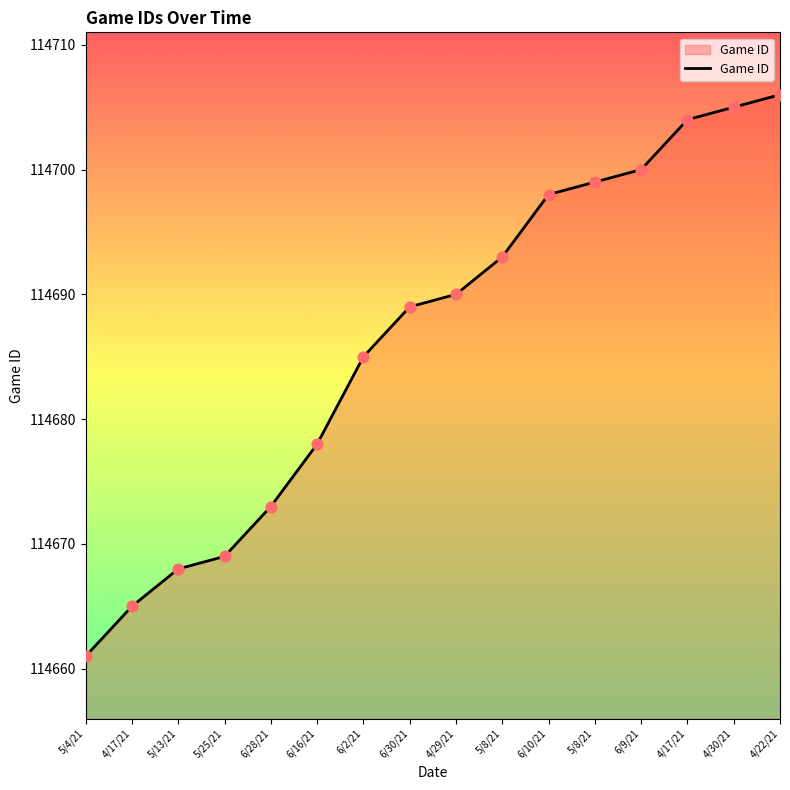

How many lines are shown in the chart?

1